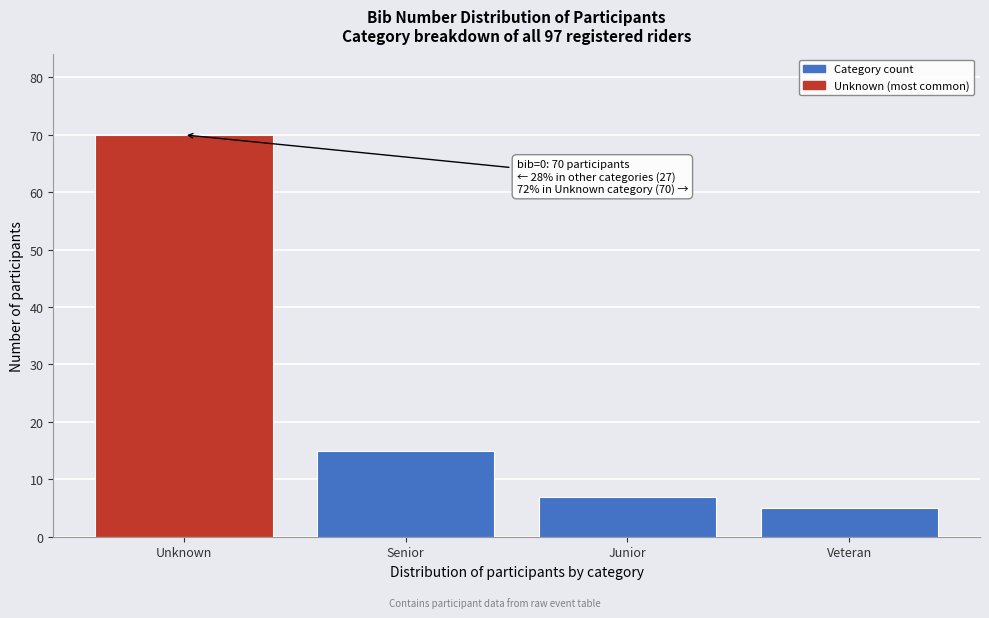

Reading right to left, what are all the values shown in this chart?

5	7	15	70